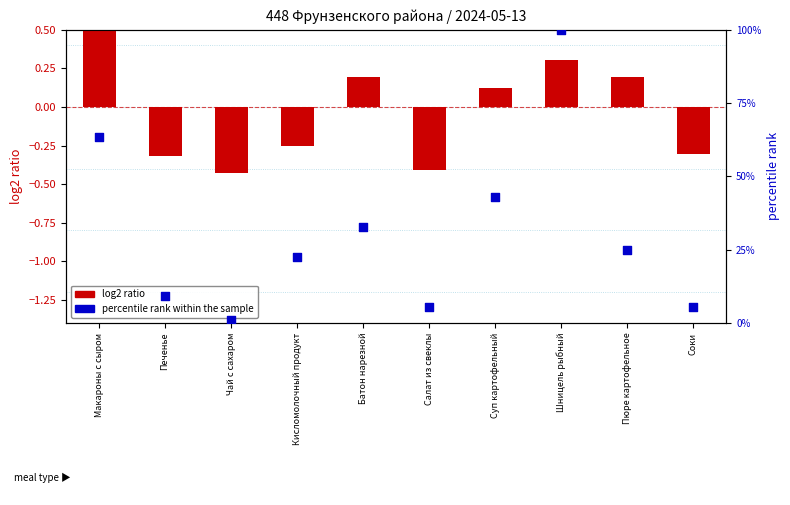

What are all the series names shown in the legend?

log2 ratio, percentile rank within the sample